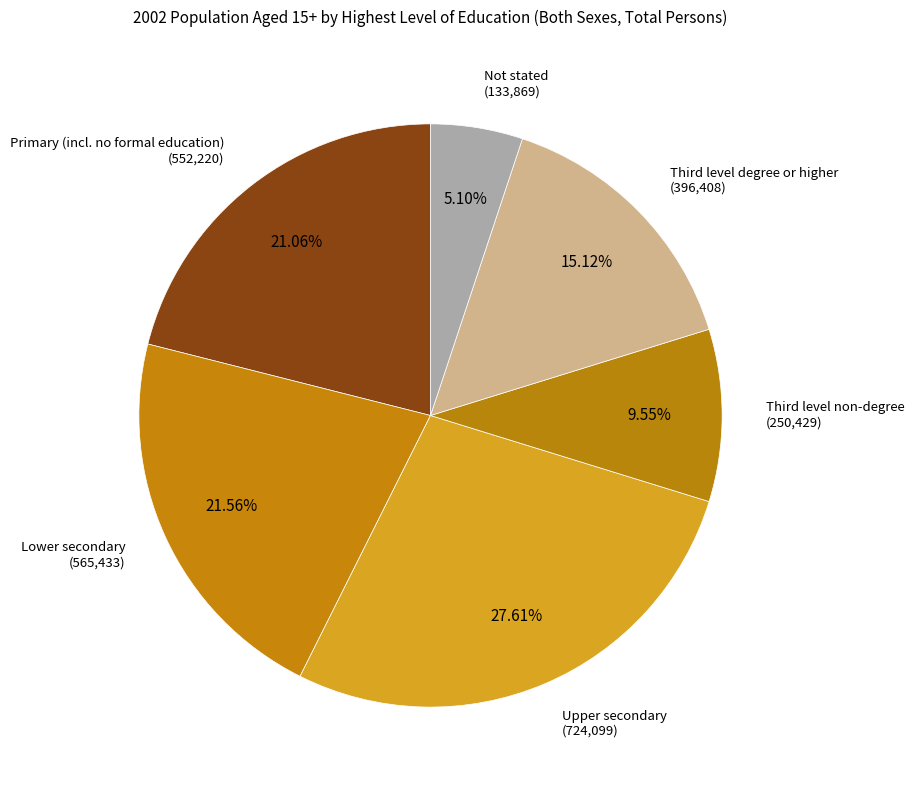

Is there a majority slice in this chart?

No